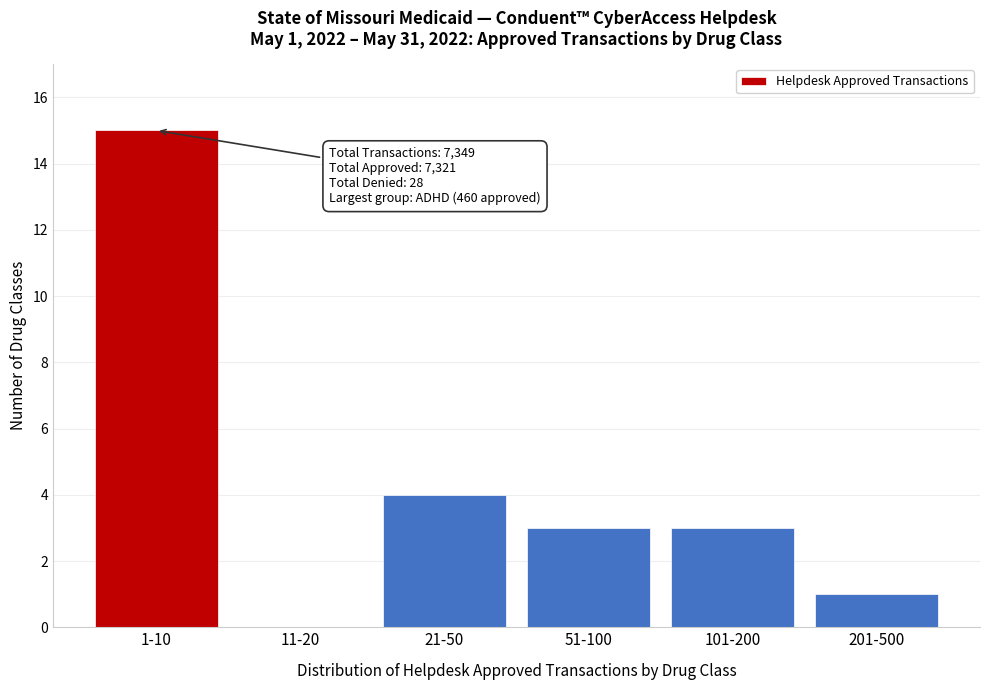

Reading right to left, list all the values displayed in this chart.

201-500=1	101-200=3	51-100=3	21-50=4	11-20=0	1-10=15